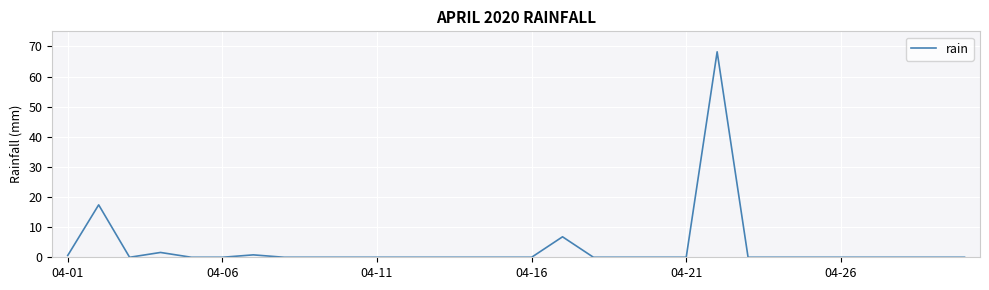

What is the difference between the maximum and minimum values?

68.2